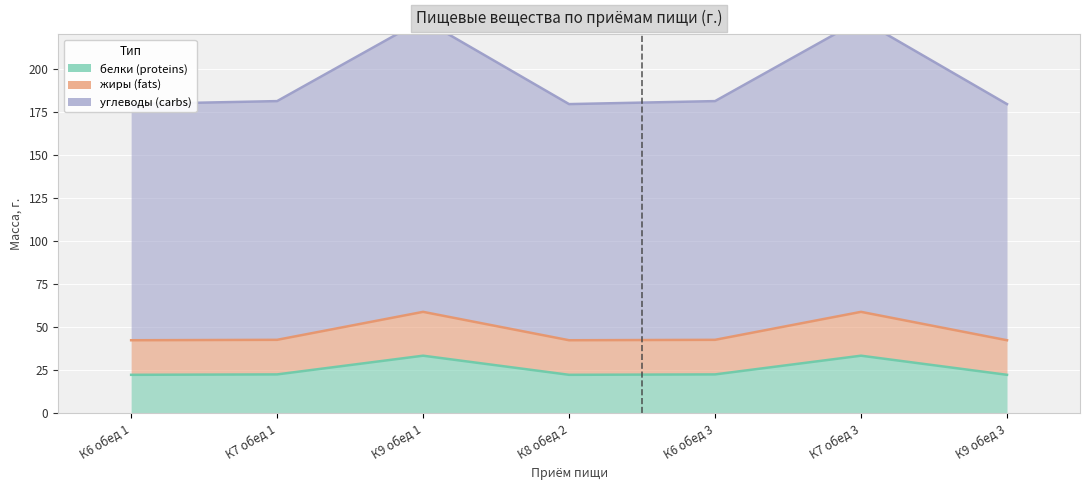

Between К7 обед 3 and К7 обед 1, which is larger?

К7 обед 3